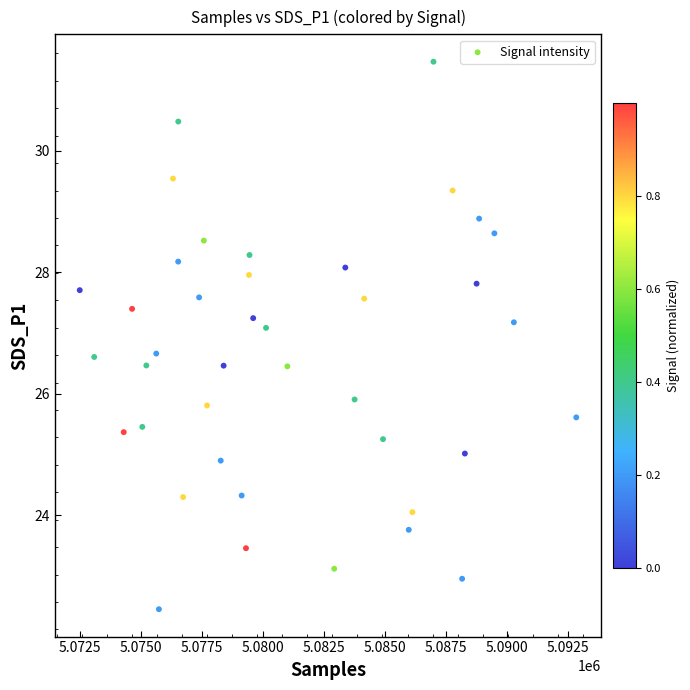

What is the range of X values (max minus min)?

20332.6